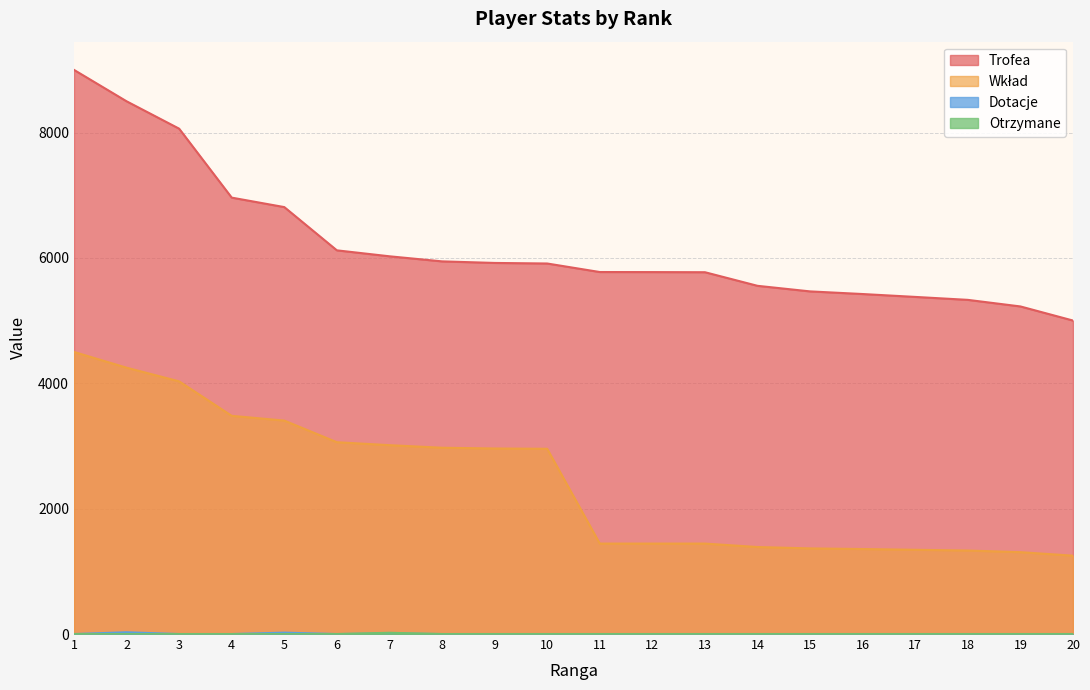

What is the greatest value displayed?

9000